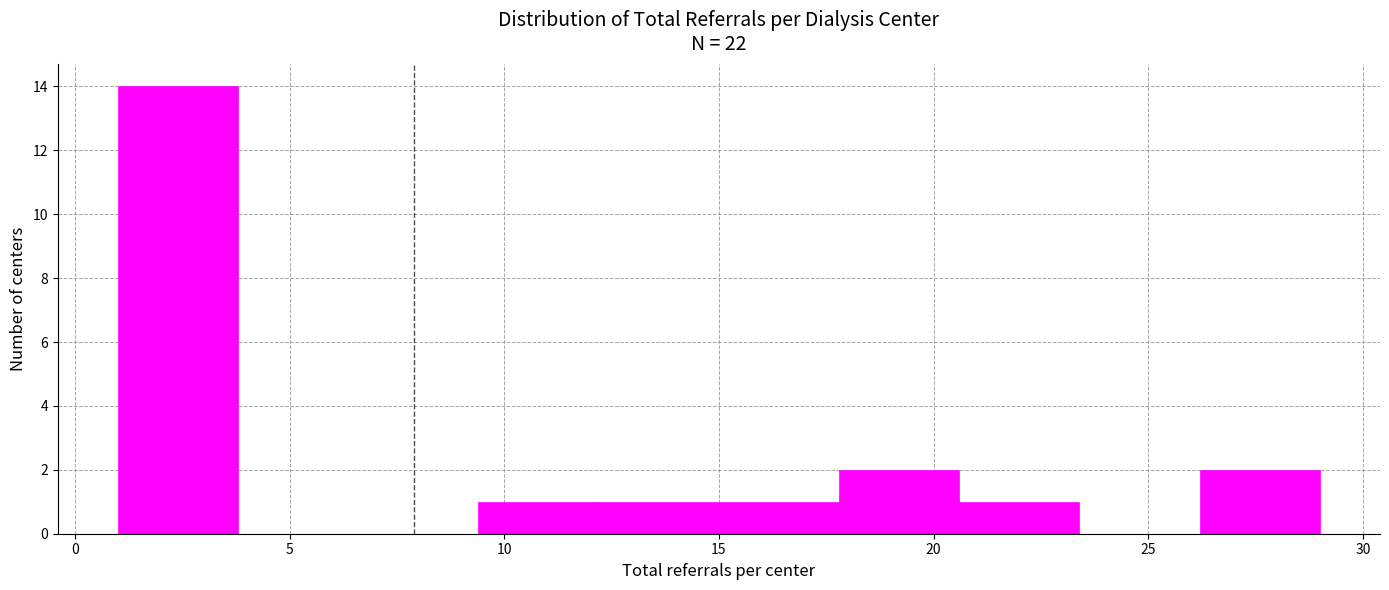

Which range on the x-axis has the tallest bar?

1.0 to 3.8